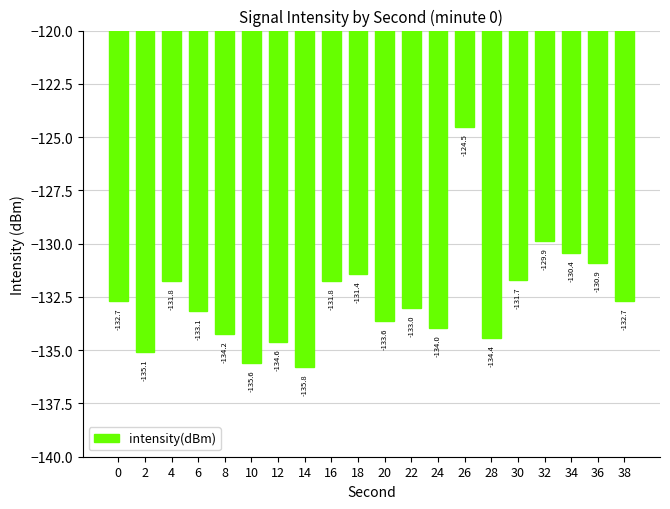

At which category does the chart reach its minimum across all series?

14